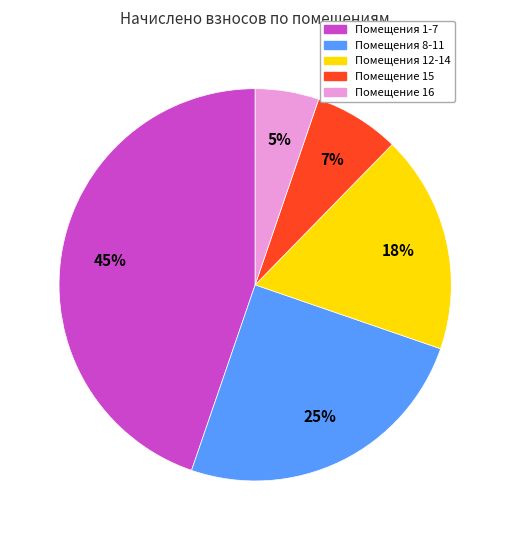

Is there any slice that represents more than half of the pie?

No